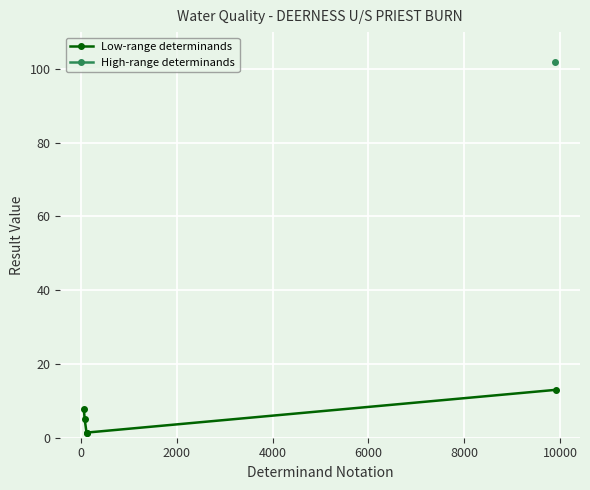

Count the number of values greater than 5.

3